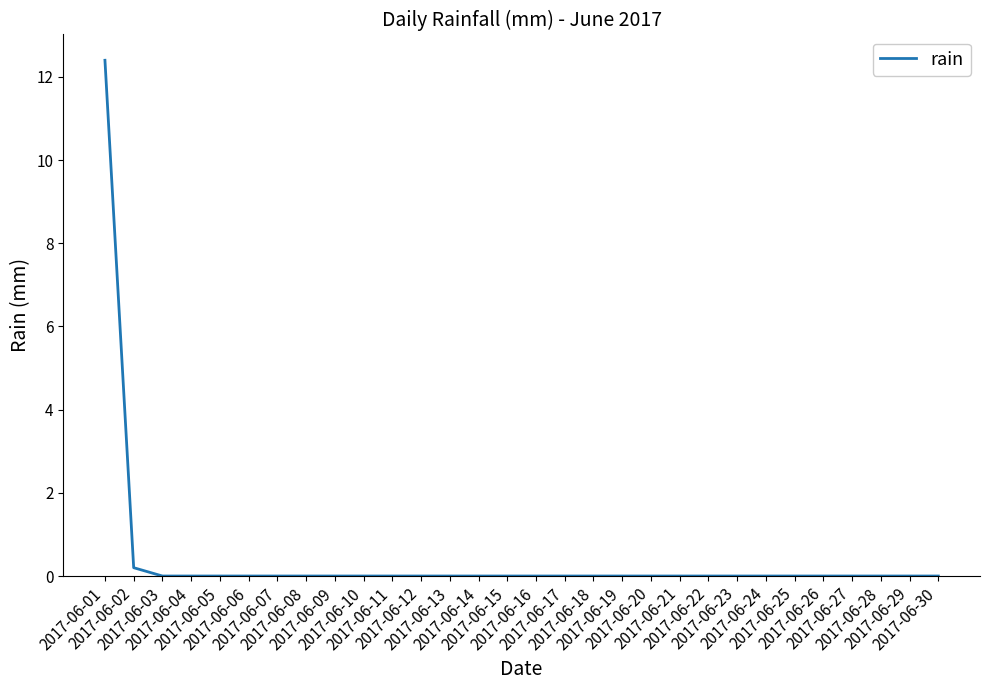

What is the difference between the maximum and minimum values?

12.4